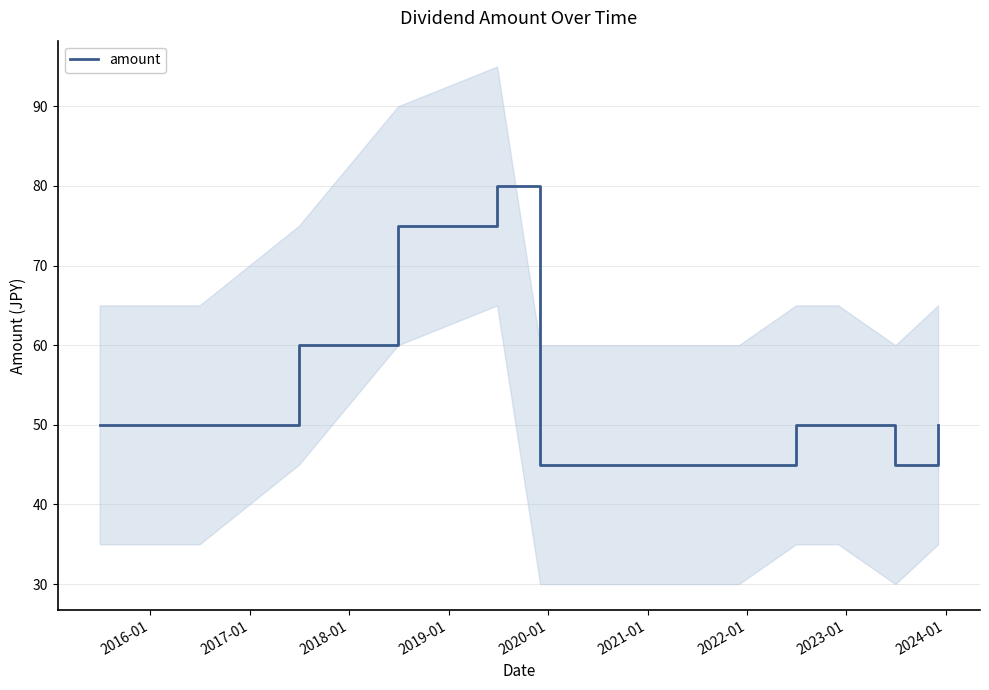

What is the maximum value shown in the chart?

80